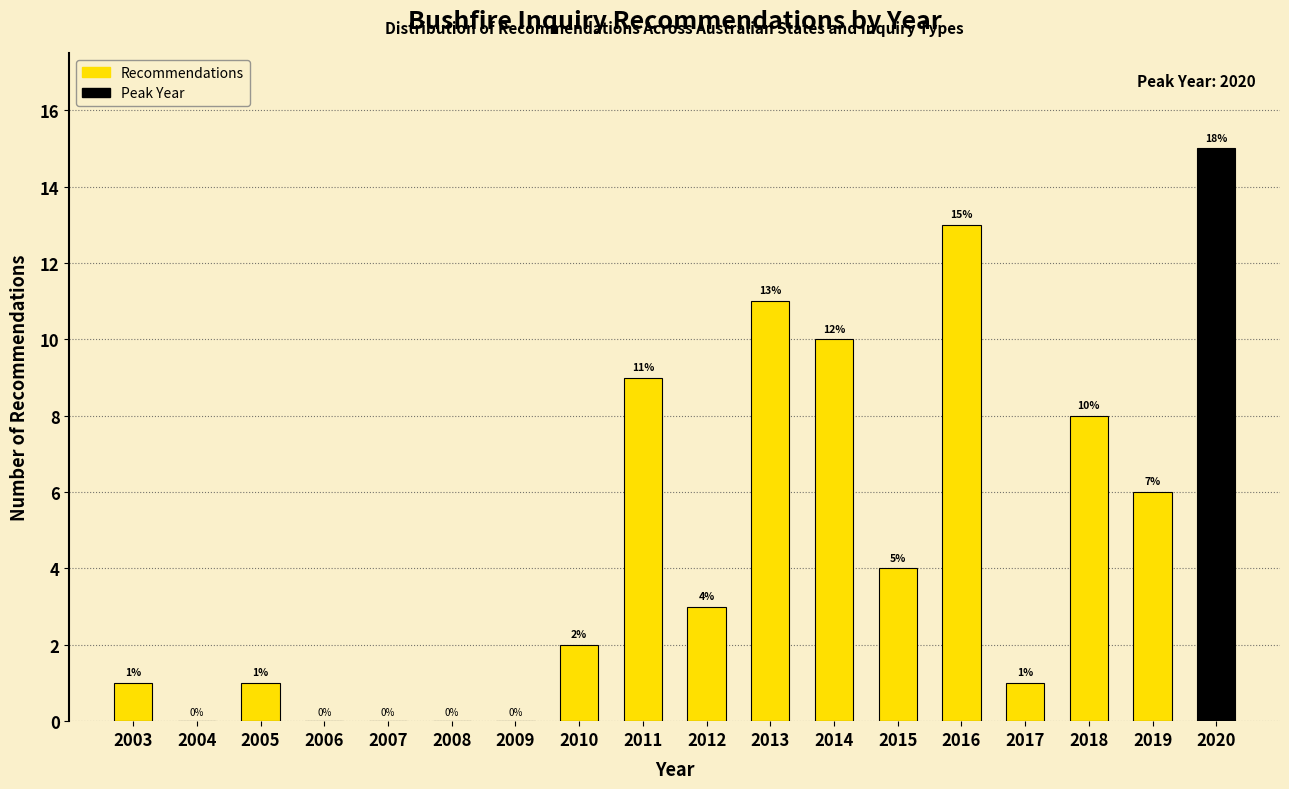

Reading right to left, extract all data points from this chart.

2020=15	2019=6	2018=8	2017=1	2016=13	2015=4	2014=10	2013=11	2012=3	2011=9	2010=2	2009=0	2008=0	2007=0	2006=0	2005=1	2004=0	2003=1